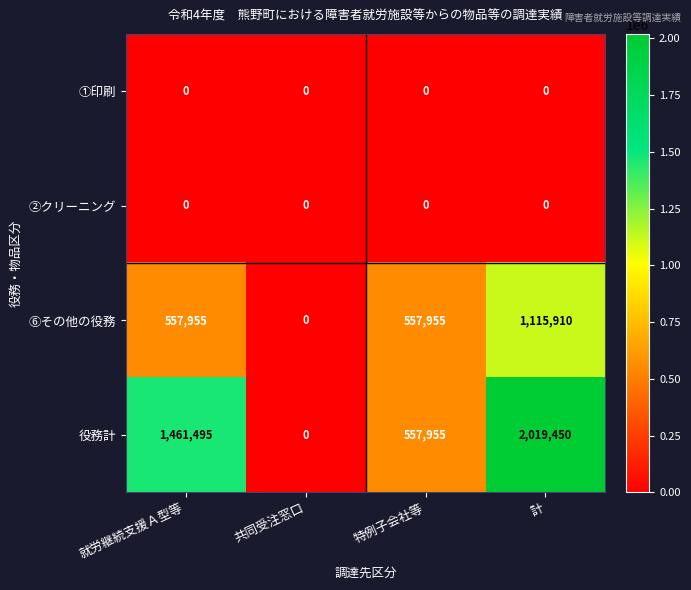

List the labels in order of 役務計 value, smallest first.

共同受注窓口, 特例子会社等, 就労継続支援Ａ型等, 計